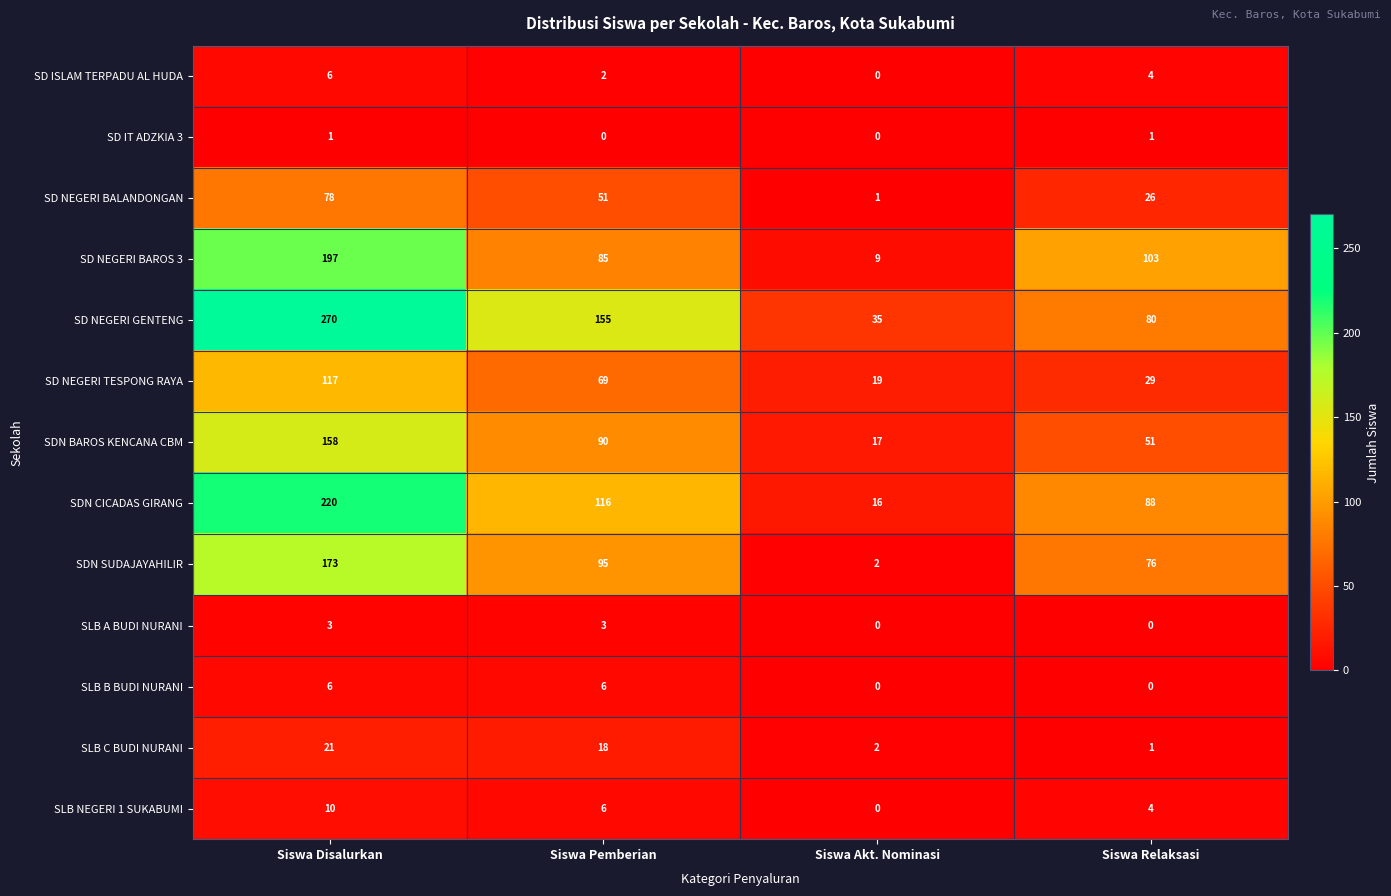

At which category is the sum across all series the highest?

Siswa Disalurkan